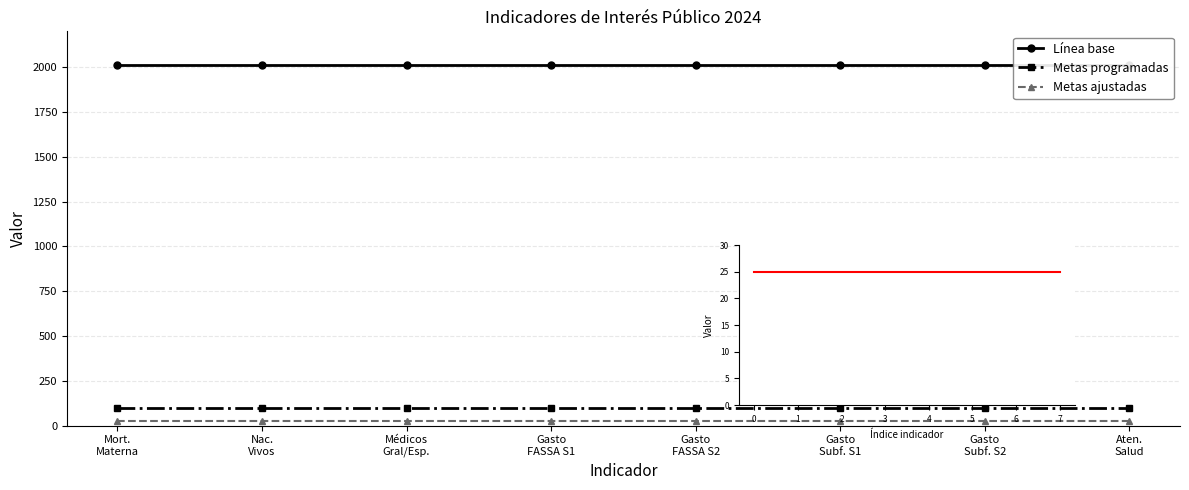

At which category is the sum across all series the highest?

Mort.
Materna